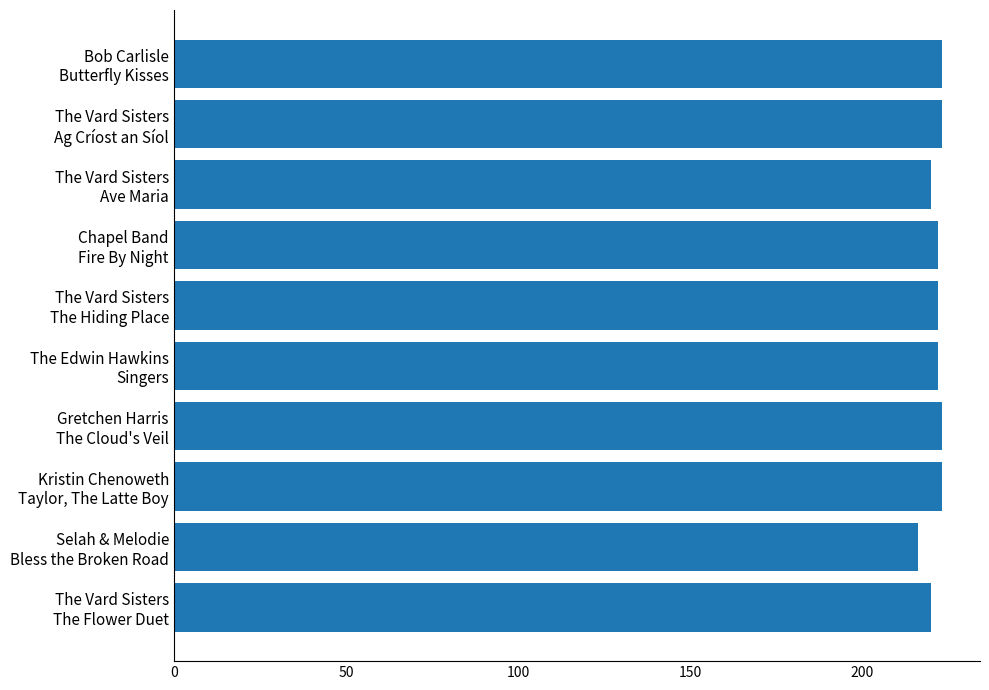

What is the value of the 7th bar from the top?

223